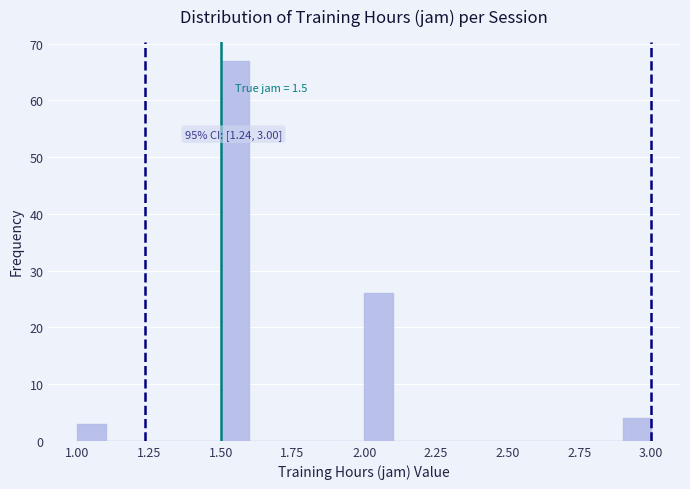

Around what value on the x-axis is the tallest bar? Give the approximate position of its centre, as read against the axis.

1.55